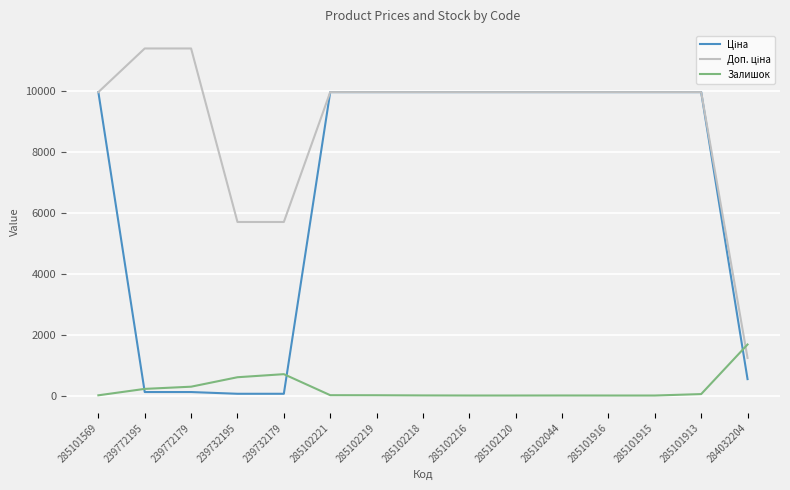

What is the total value across all series at 285102120?

19950.0